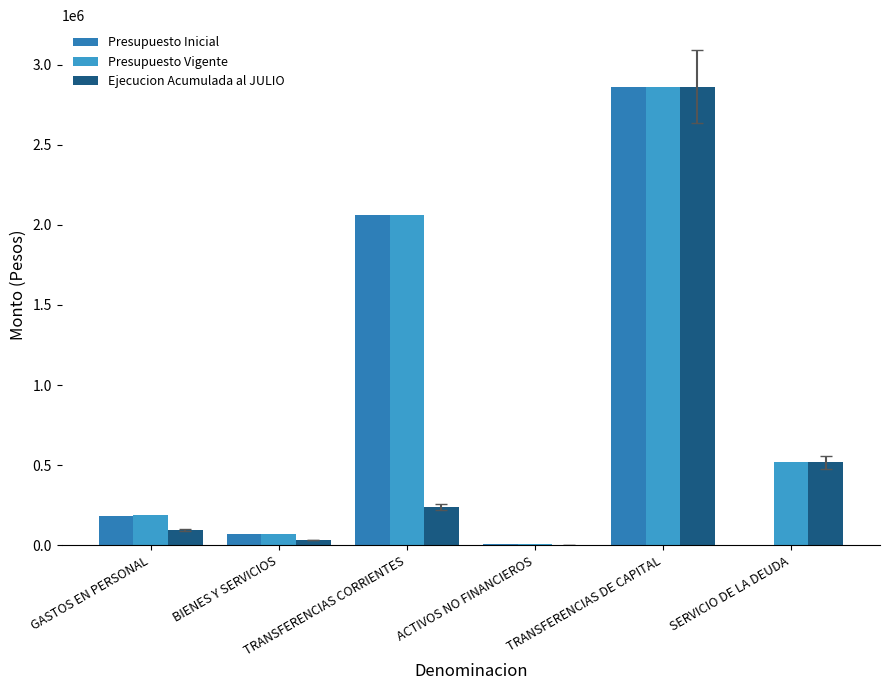

How many groups of bars are there?

6